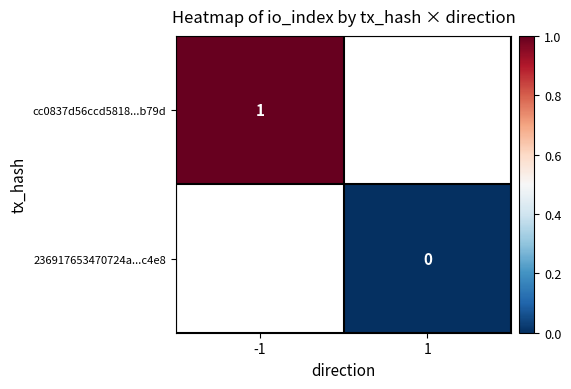

True or false: cc0837d56ccd5818...b79d has a value of 1 at -1.

True